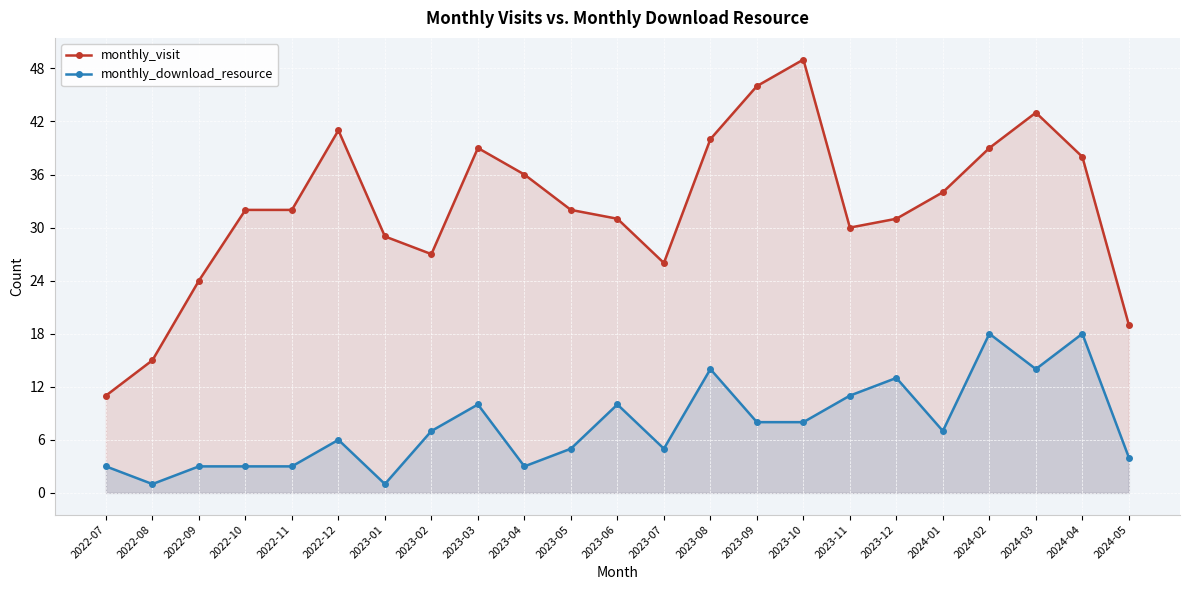

List the labels in order of monthly_visit value, smallest first.

2022-07, 2022-08, 2024-05, 2022-09, 2023-07, 2023-02, 2023-01, 2023-11, 2023-06, 2023-12, 2022-10, 2022-11, 2023-05, 2024-01, 2023-04, 2024-04, 2023-03, 2024-02, 2023-08, 2022-12, 2024-03, 2023-09, 2023-10